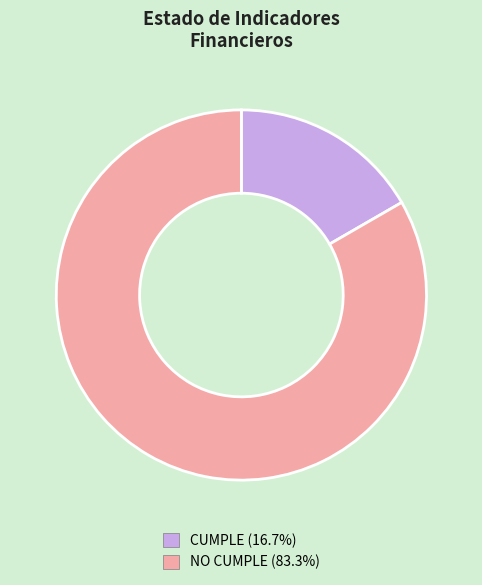

The CUMPLE slice represents 31% of the pie. True or false?

False